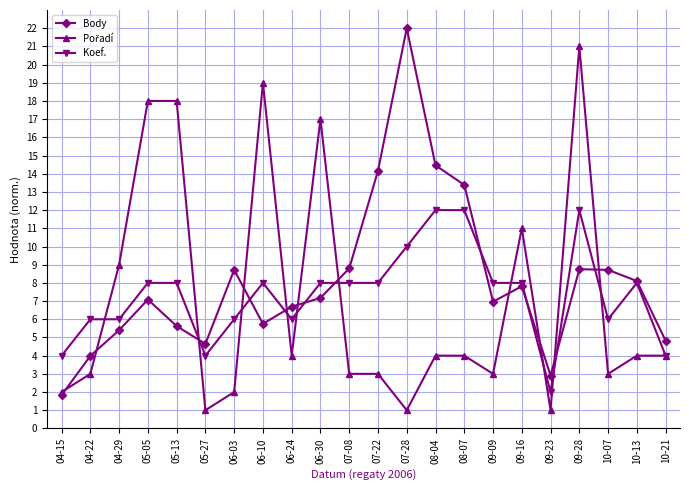

What is the value of the Body point at the 14th from the left?

14.5